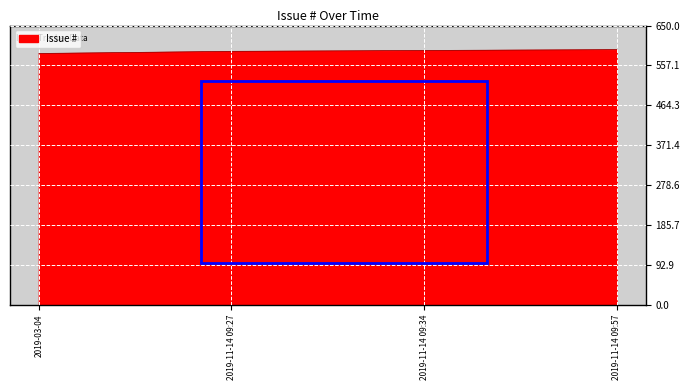

What is the maximum value shown in the chart?

594